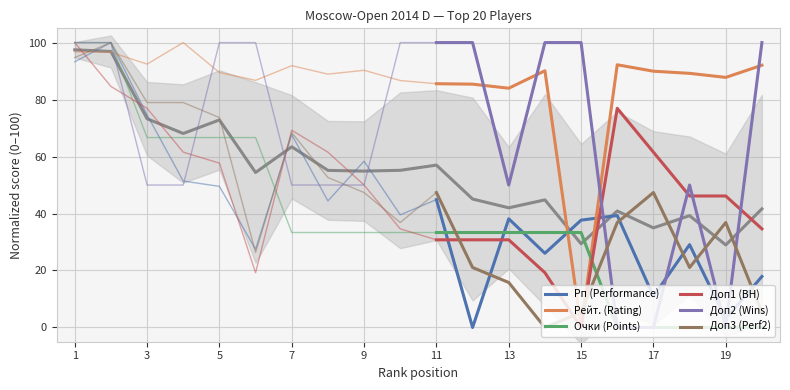

Is this an area chart (filled region under the line)?

No